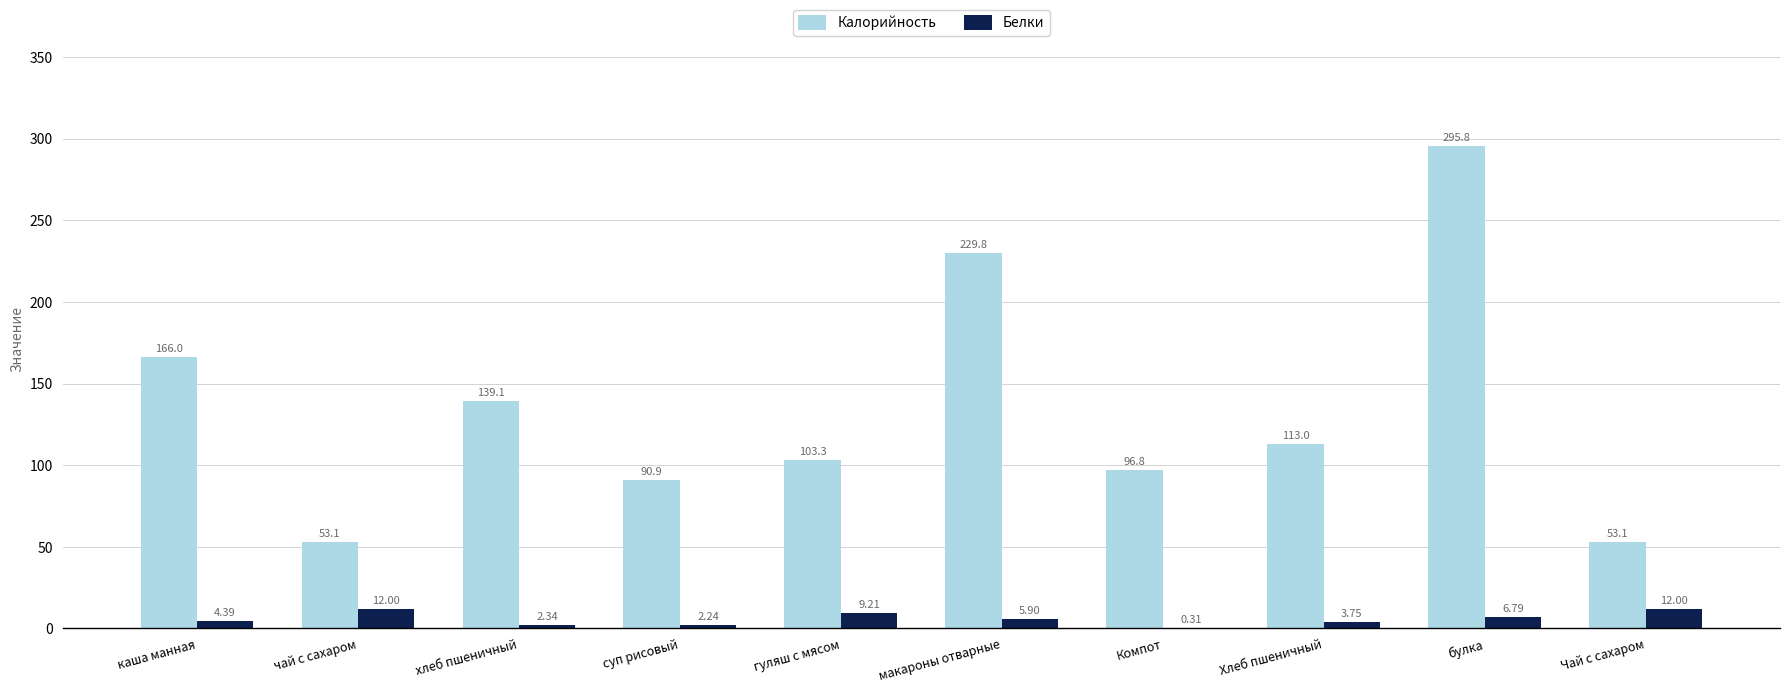

Is the value of Калорийность at чай с сахаром greater than the value of Белки at макароны отварные?

Yes